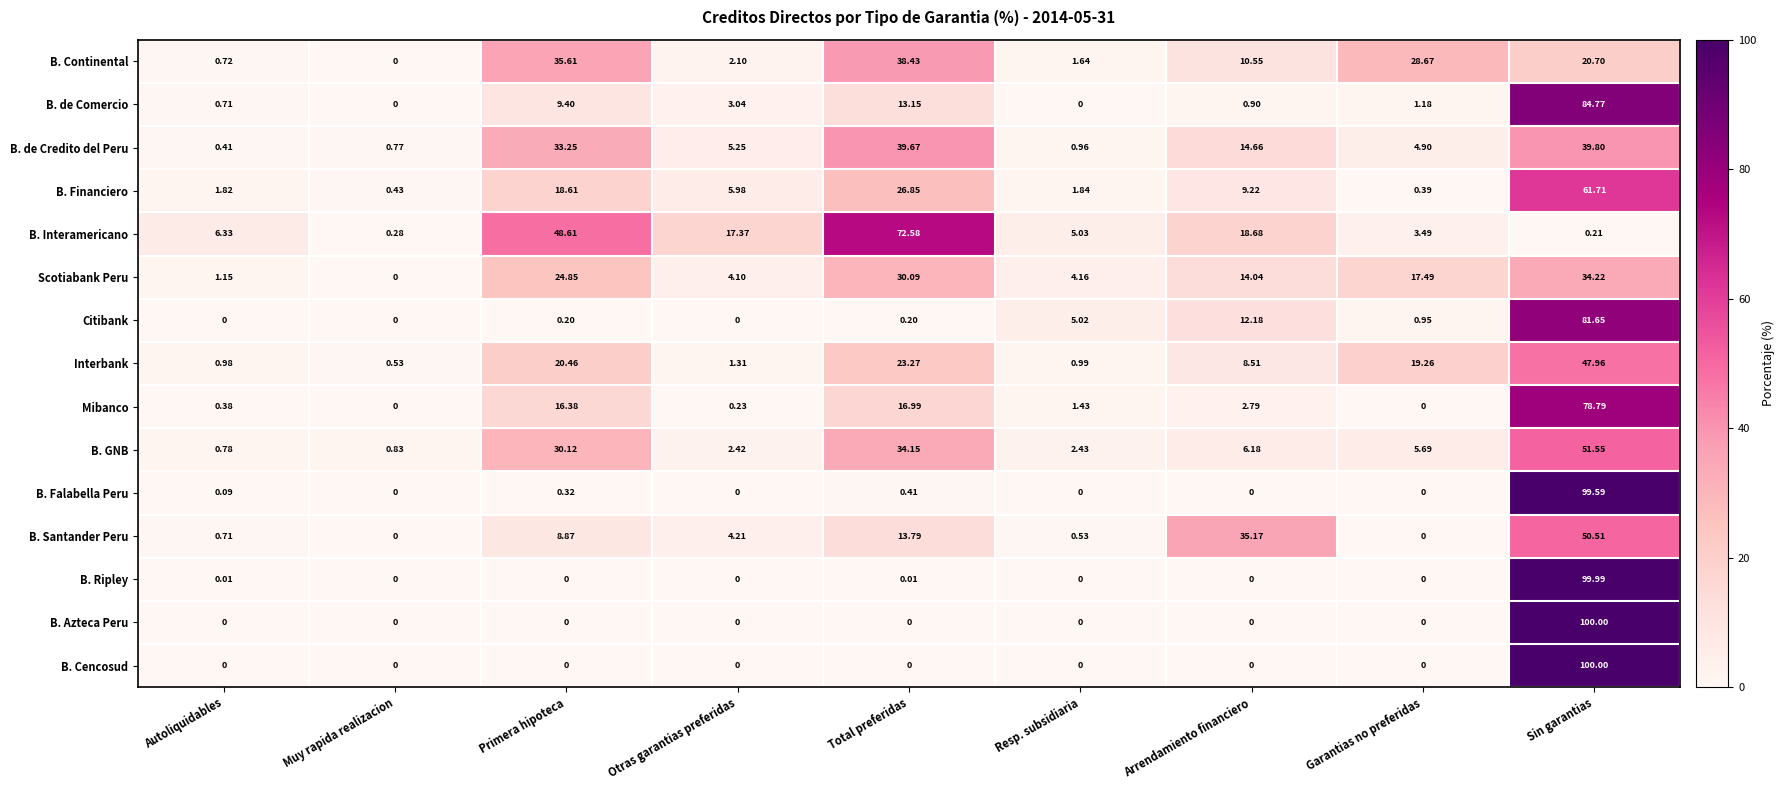

Which category has the highest value across all series?

Sin garantias